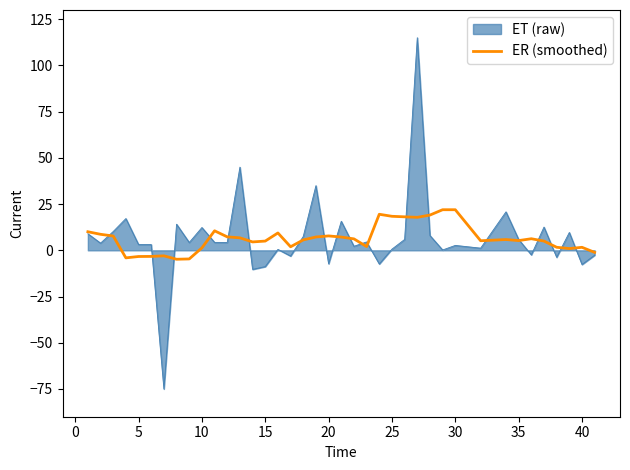

What is the minimum value shown in the chart?

-75.0